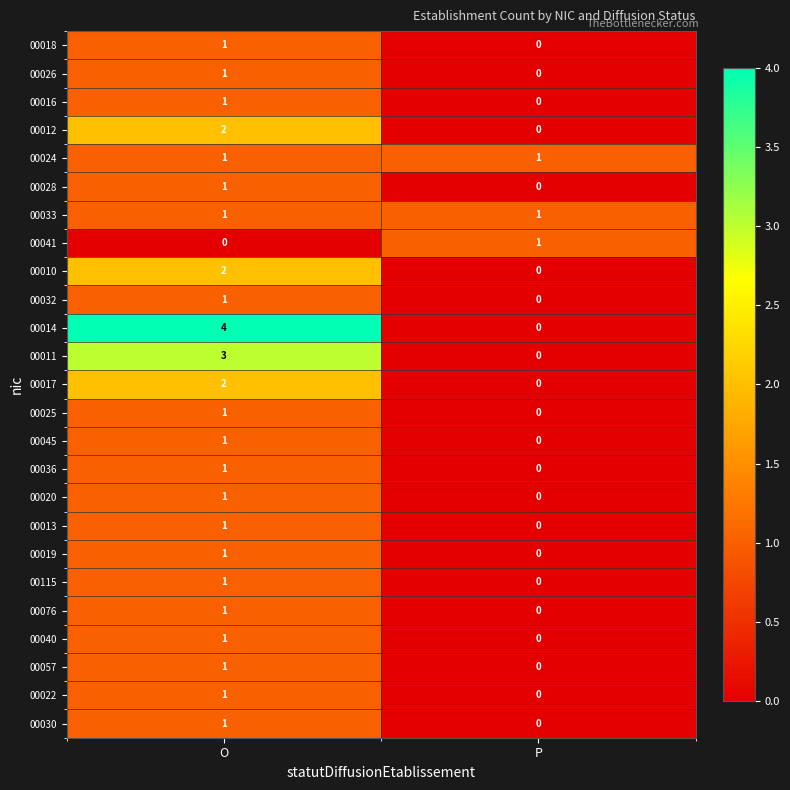

Rank the categories by 00076 value from highest to lowest.

O, P